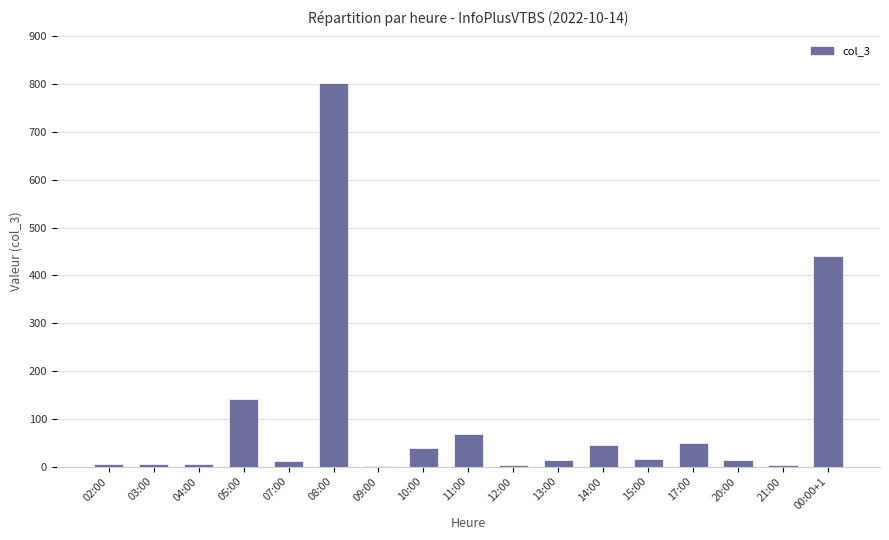

The chart shows a value of 46 at 14:00. True or false?

True